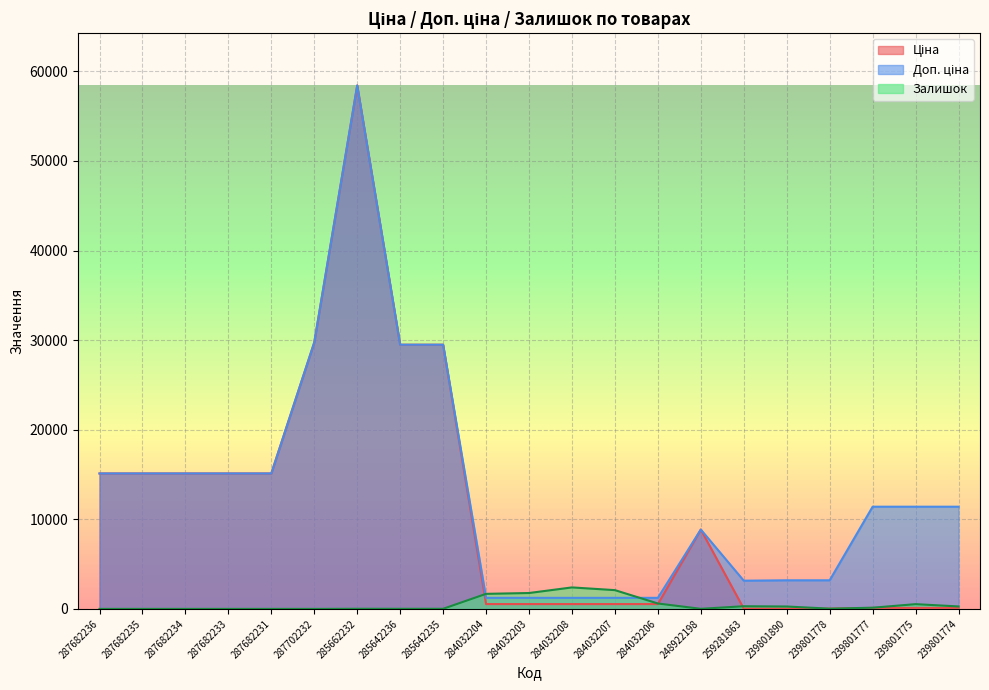

What is the total value across all series at 239801775?

12056.1